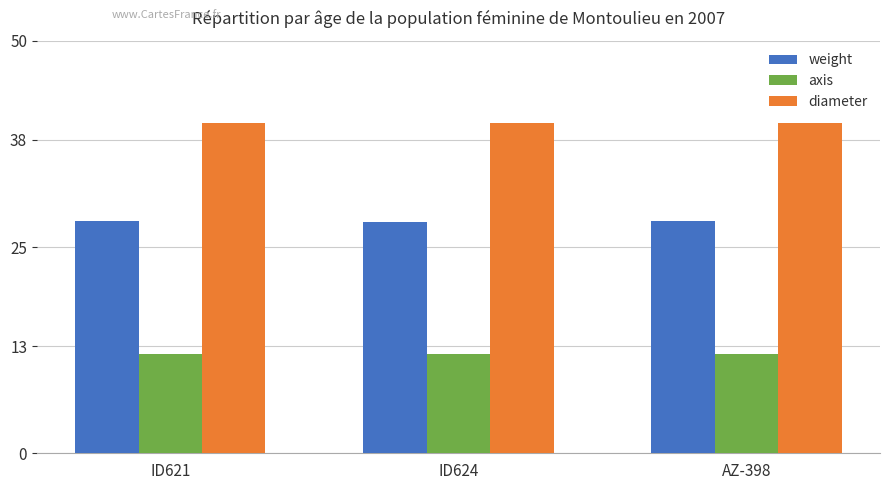

What is the label of the 2nd bar from the left?

ID624